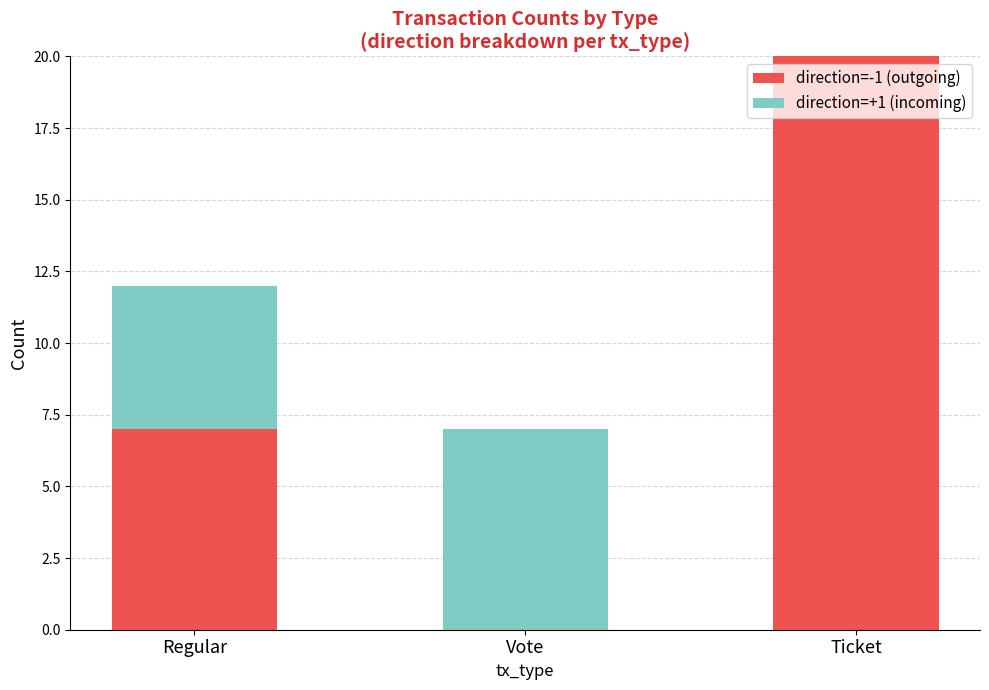

Are the bars grouped side by side (vs. stacked)?

No